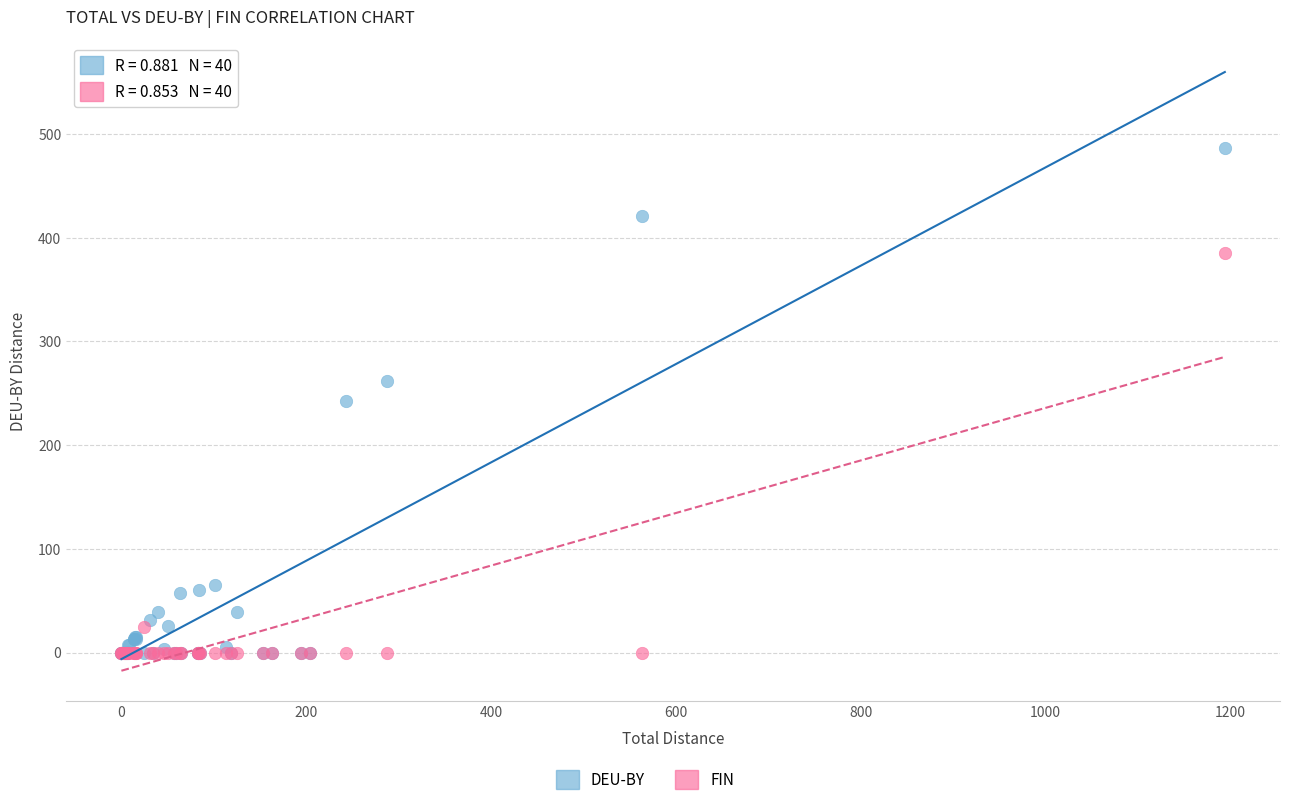

In the FIN series, what Y value is closest to 192?

25.1